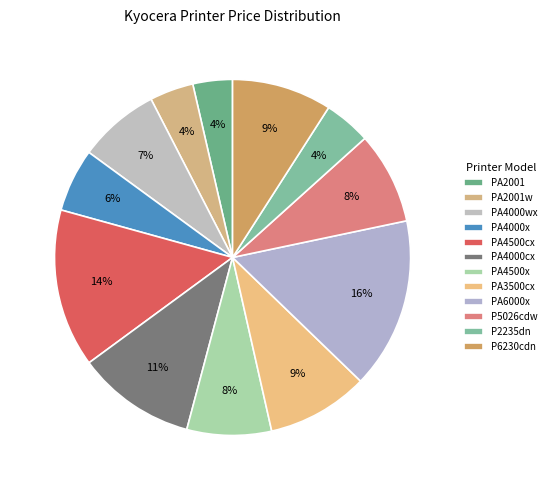

What is the change in value from PA4000cx to P6230cdn?

-79.8